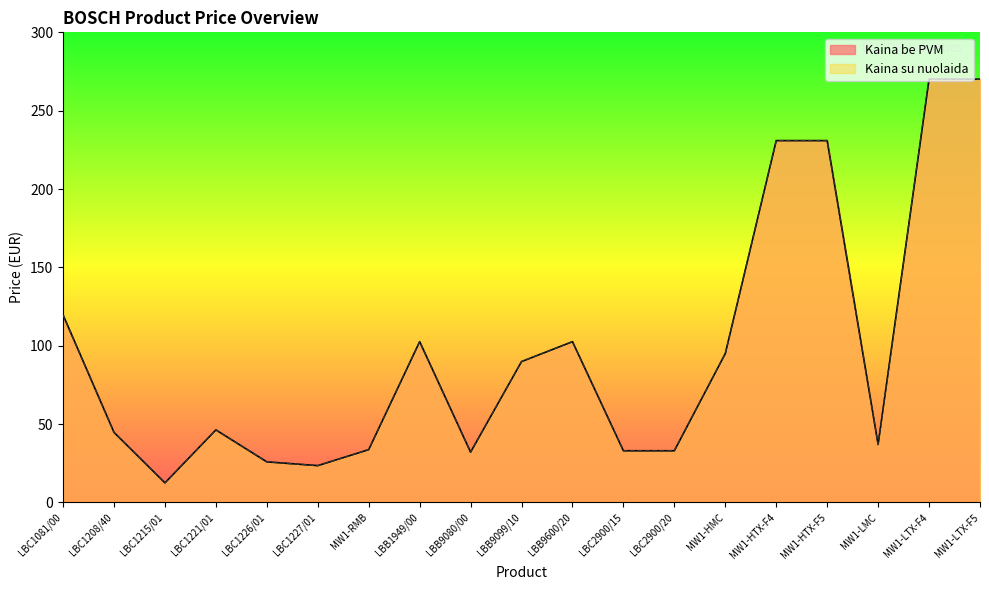

How many values in the Kaina su nuolaida series exceed 46?

10